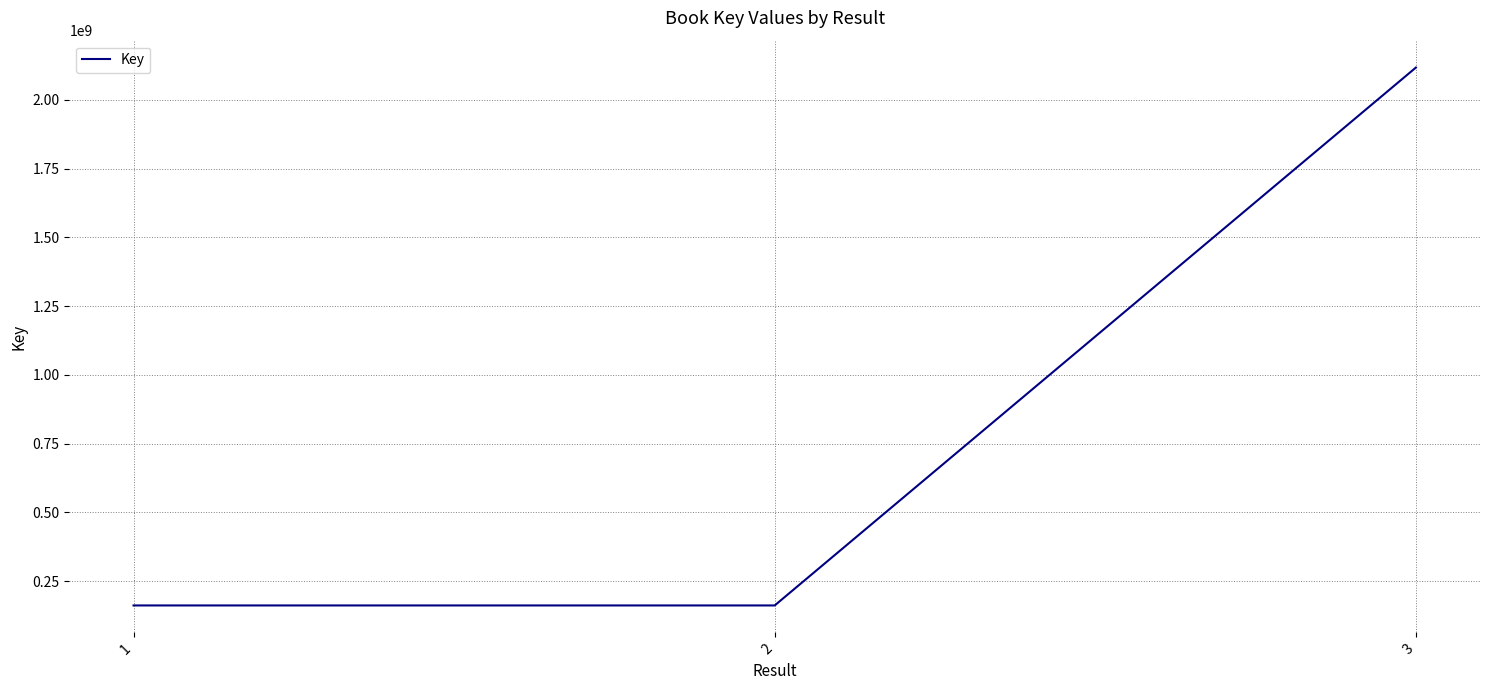

What is the maximum value shown in the chart?

2116986675